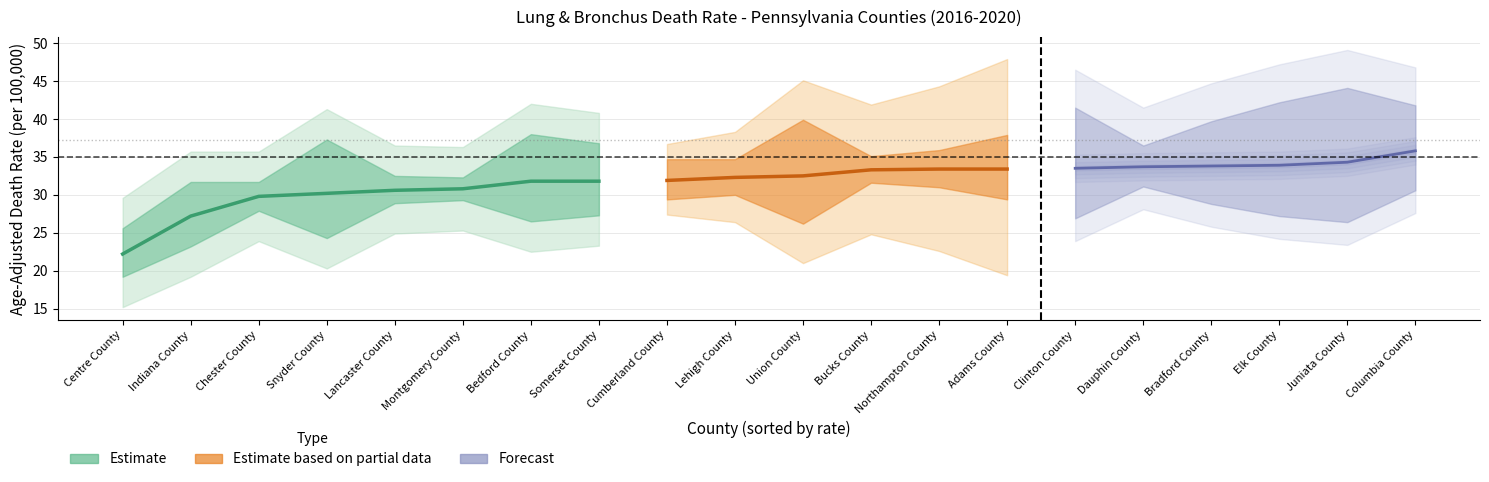

Reading left to right, extract all data points from this chart.

rate: 22.2	27.2	29.8	30.2	30.6	30.8	31.8	31.8	31.9	32.3	32.5	33.3	33.4	33.4	33.5	33.7	33.8	33.9	34.3	35.8
lower_ci: 19.2	23.2	27.9	24.3	28.9	29.3	26.5	27.3	29.4	30.0	26.2	31.6	31.0	29.4	26.9	31.1	28.8	27.2	26.4	30.6
upper_ci: 25.6	31.7	31.7	37.3	32.5	32.3	38.0	36.8	34.7	34.7	39.9	35.1	35.9	37.9	41.5	36.5	39.7	42.2	44.1	41.8
trend: -7.4	-1.7	-3.8	-1.2	-3.3	-4.2	-0.9	-0.8	-1.8	-3.1	-0.7	-5.1	-4.3	-1.5	-1.2	-10.3	-7.6	-1.8	-0.7	-4.0
trend_lower: -11.4	-2.5	-4.6	-2.4	-4.1	-5.5	-1.8	-1.4	-2.2	-4.2	-1.6	-7.9	-5.9	-2.2	-2.2	-17.4	-11.8	-2.7	-1.6	-6.6
trend_upper: -3.3	-0.8	-3.0	-0.1	-2.5	-2.9	0.1	-0.1	-1.3	-2.0	0.3	-2.3	-2.7	-0.9	-0.1	-2.7	-3.2	-1.0	0.2	-1.4